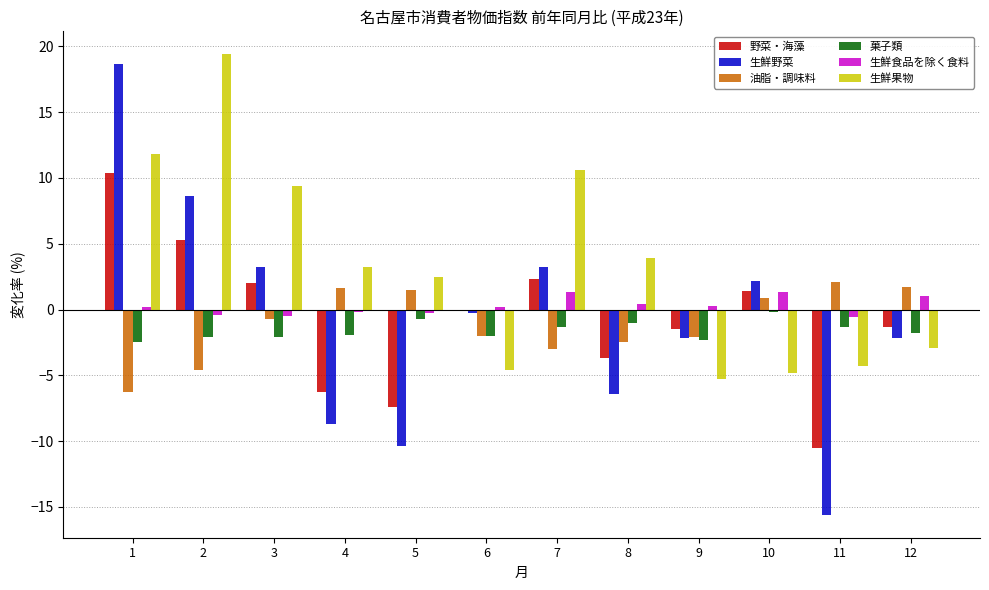

What are all the series names shown in the legend?

野菜・海藻, 生鮮野菜, 油脂・調味料, 菓子類, 生鮮食品を除く食料, 生鮮果物